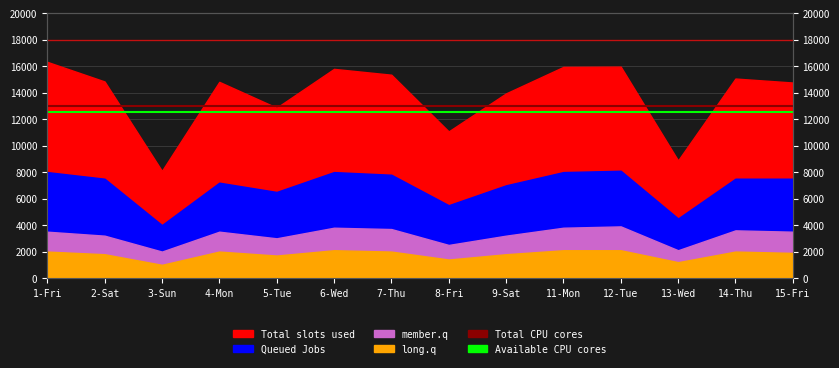

Where is Total CPU cores nearest to the value 13000?

1-Fri